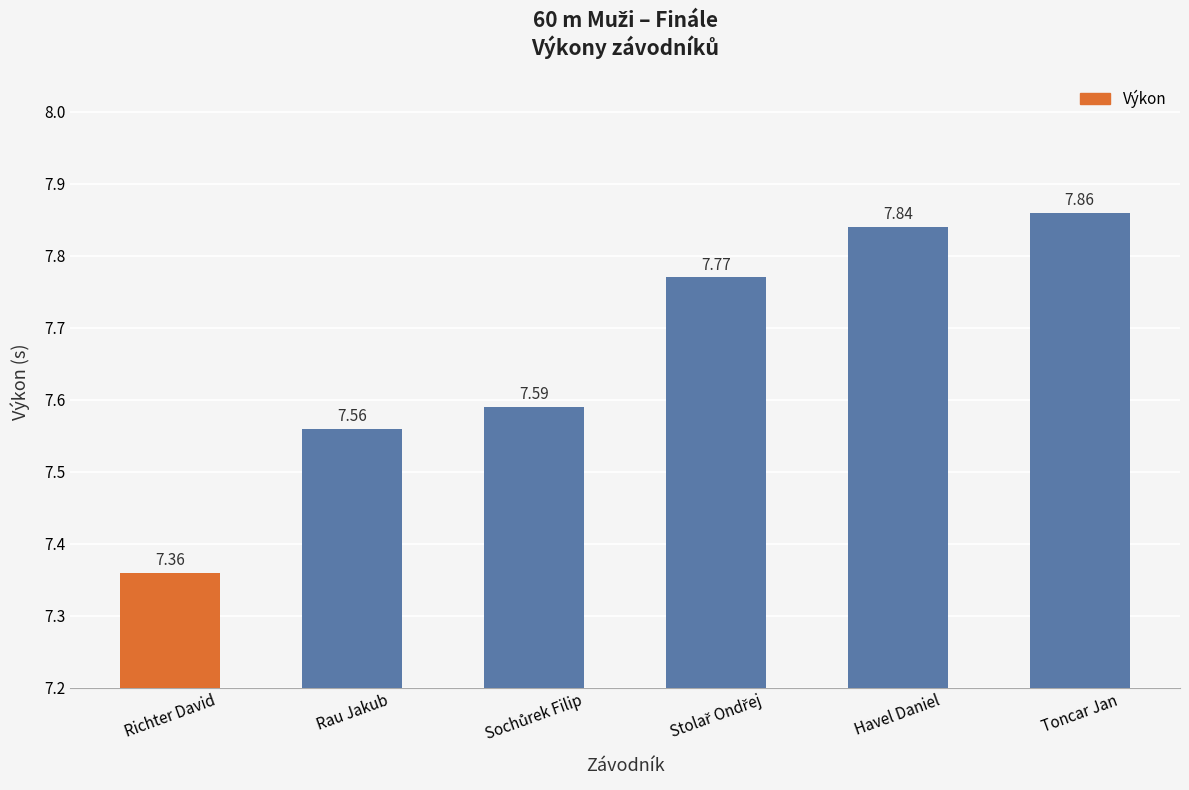

What position from the left is Toncar Jan?

6